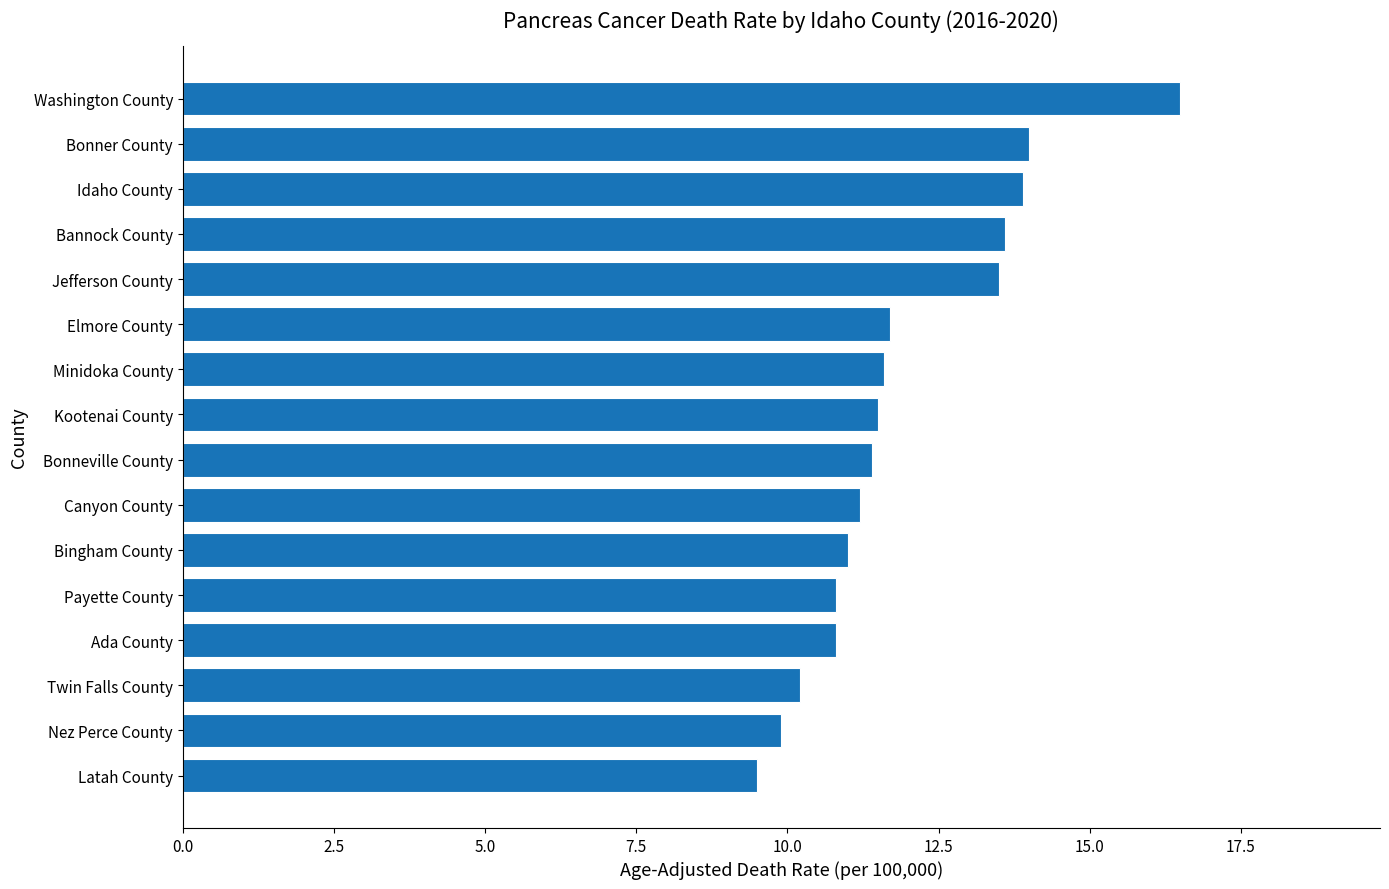

What is the sum of the values at Latah County and Ada County?

20.3